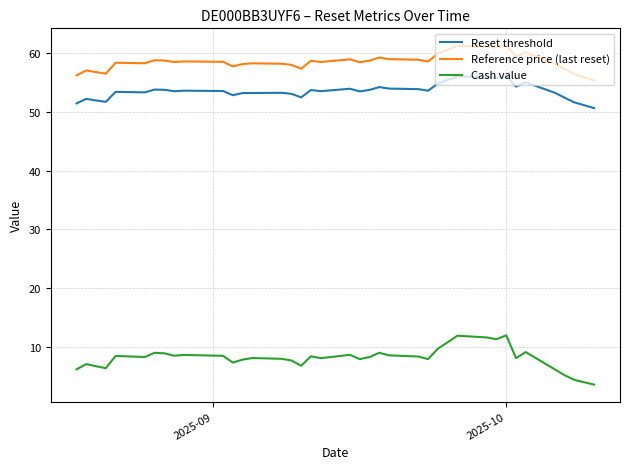

In Reference price (last reset), how many points are higher than both neighbors (excluding endpoints)?

11